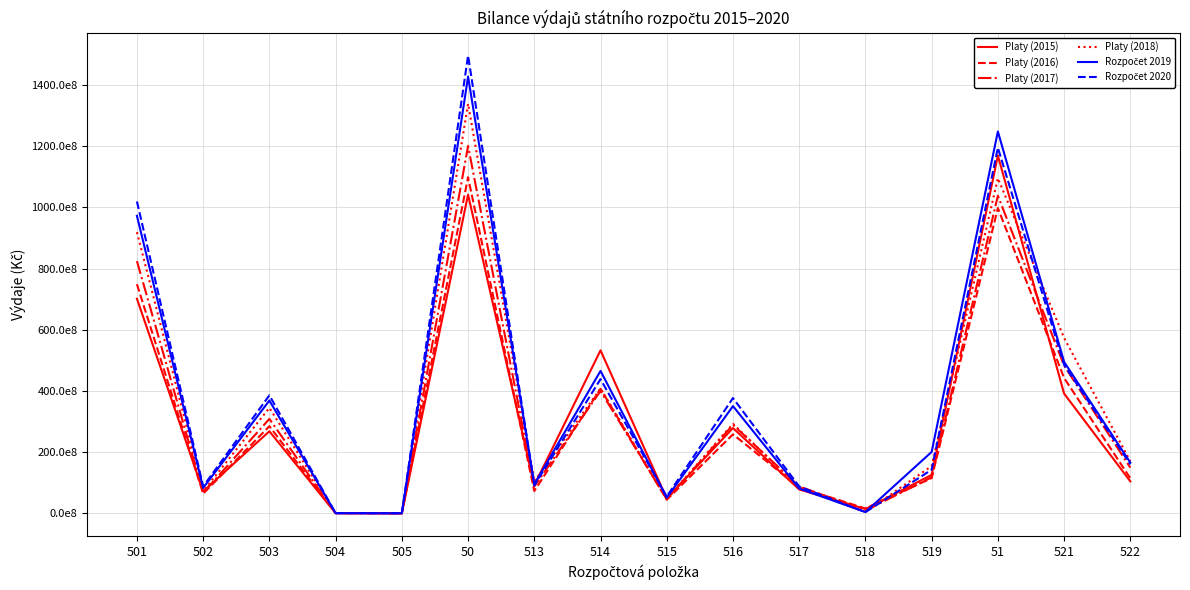

What is the difference between the second highest and minimum values in the Platy (2017) series?

103808706527.3